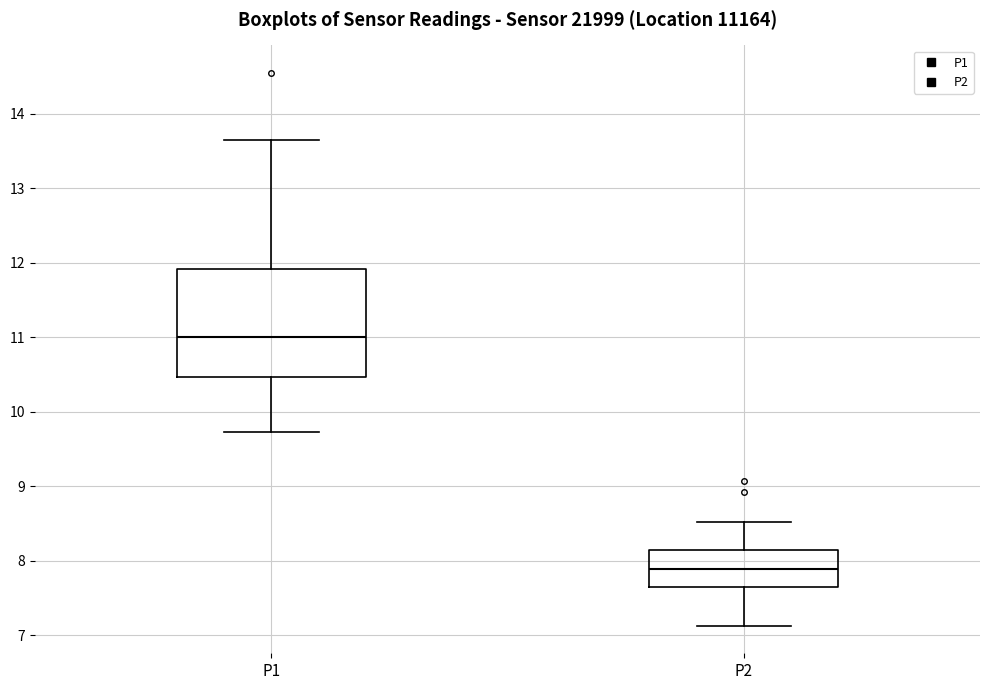

Reading left to right, read every box against the y-axis: the position of its median line, the range the box covers, and the ends of its whiskers. The values are not printed on the chart, so give them approximately, as read against the axis.

P1: median 11.0, box 10.5 to 11.9, whiskers 9.7 to 13.7
P2: median 7.9, box 7.7 to 8.1, whiskers 7.1 to 8.5